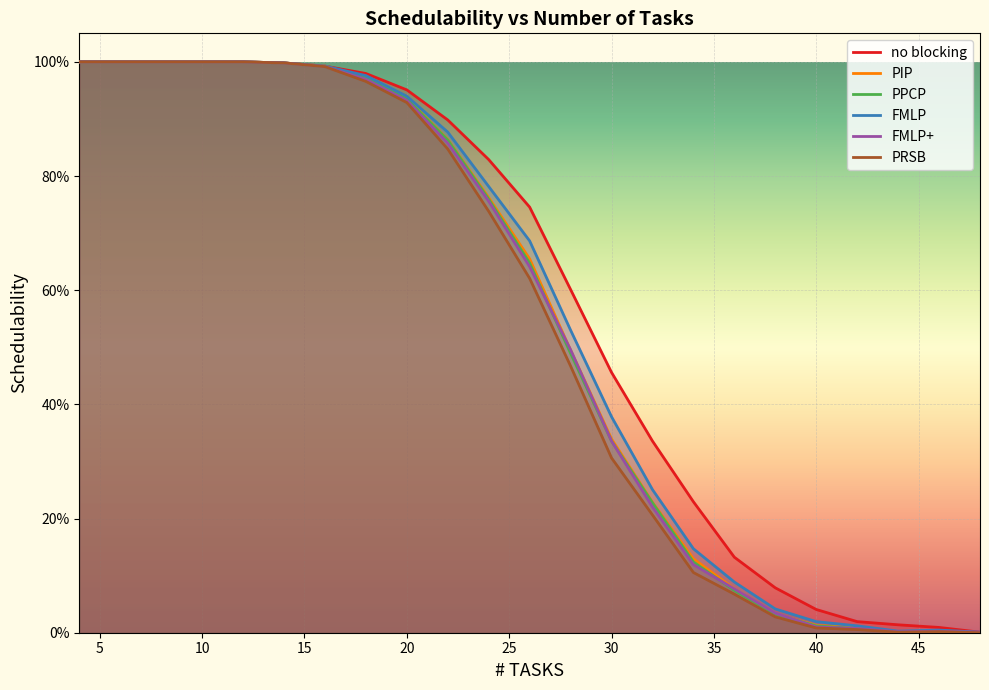

Read the FMLP+ value at 4.

1.0